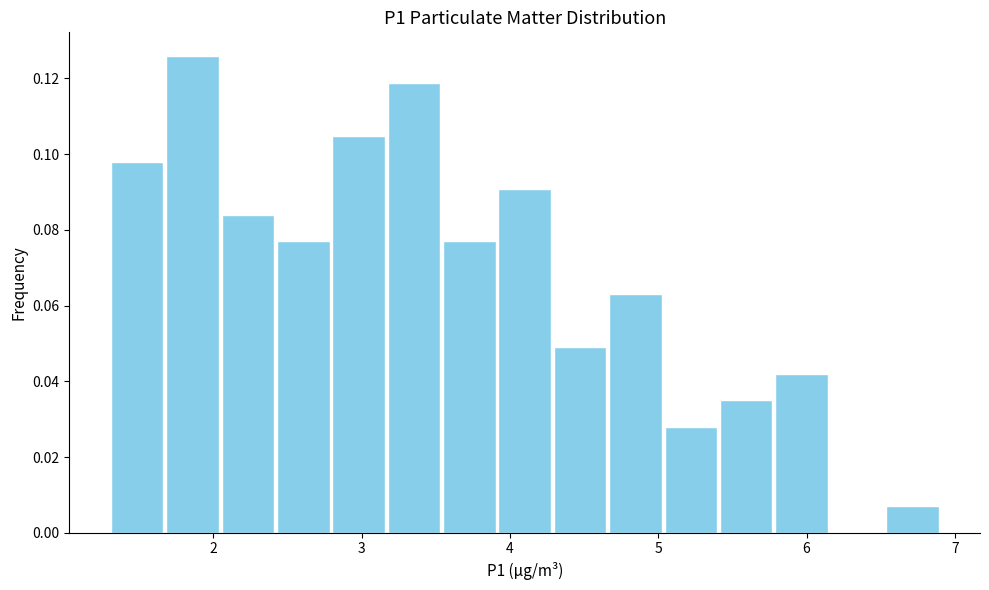

Around what value on the x-axis is the tallest bar? Give the approximate position of its centre, as read against the axis.

1.9